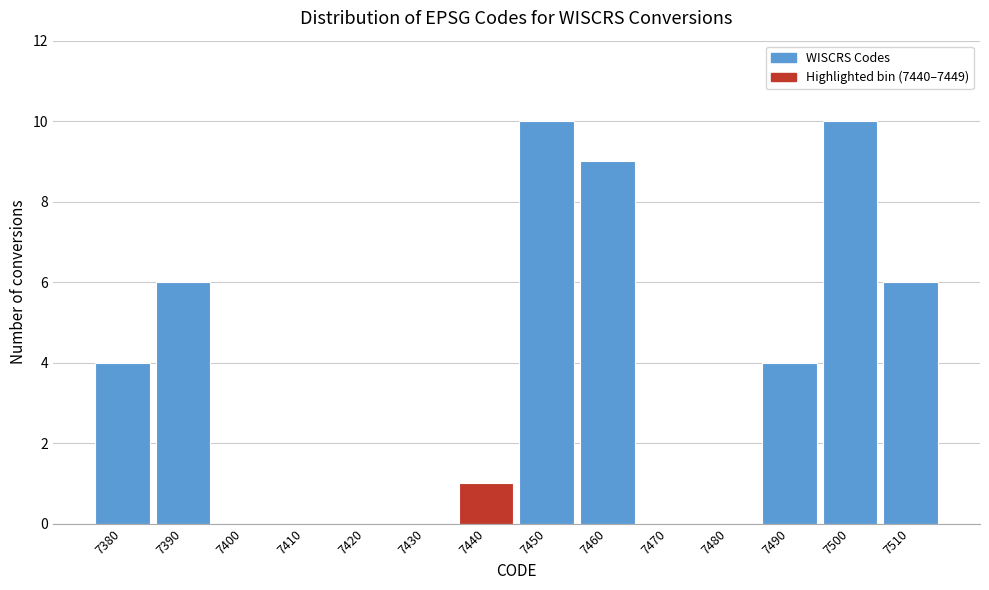

Reading left to right, transcribe all the data shown in this chart.

7380=4	7390=6	7400=0	7410=0	7420=0	7430=0	7440=1	7450=10	7460=9	7470=0	7480=0	7490=4	7500=10	7510=6